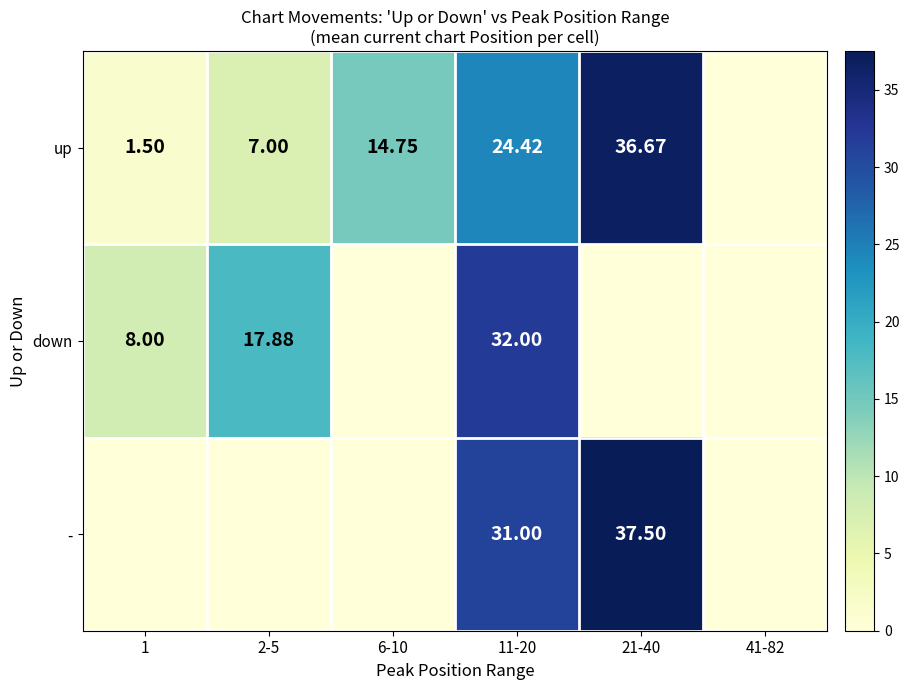

Is the value of up at 21-40 greater than the value of - at 21-40?

No